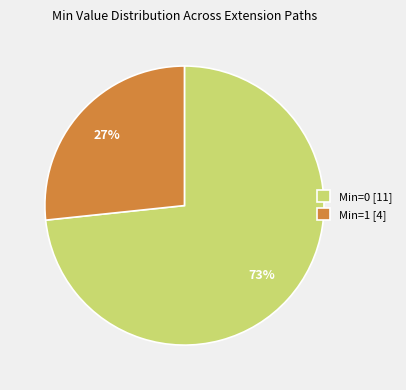

Which slice is the largest?

Min=0 [11]